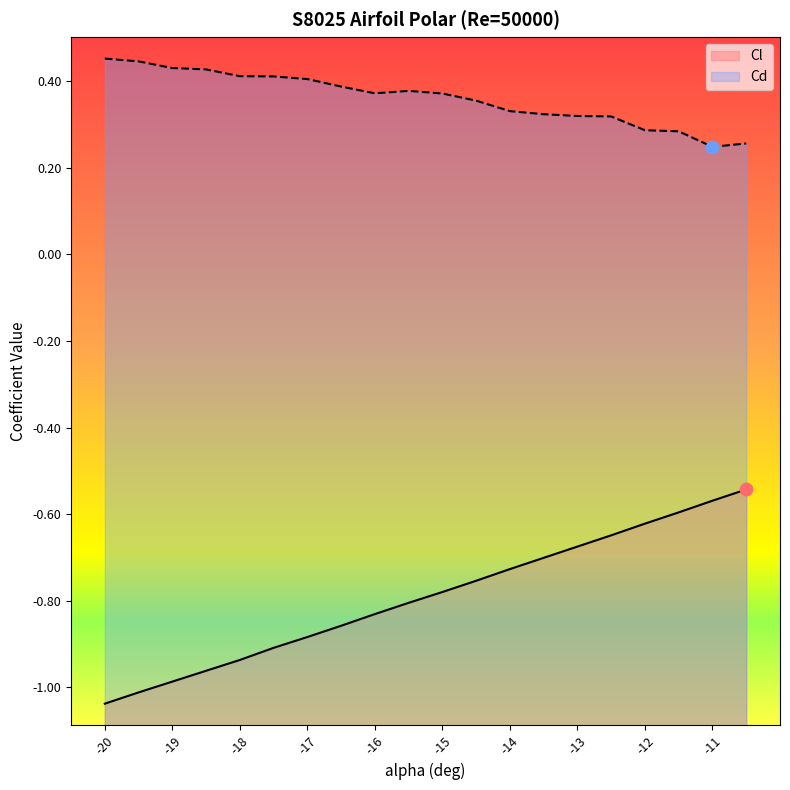

What are all the series names shown in the legend?

Cl, Cd